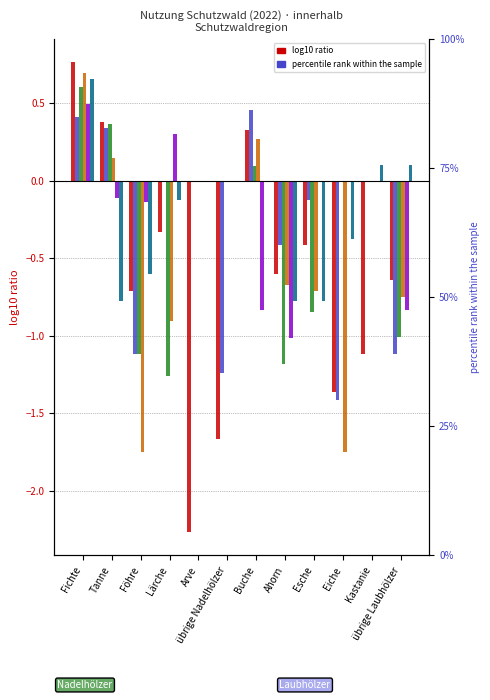

What position from the left is Lärche?

4